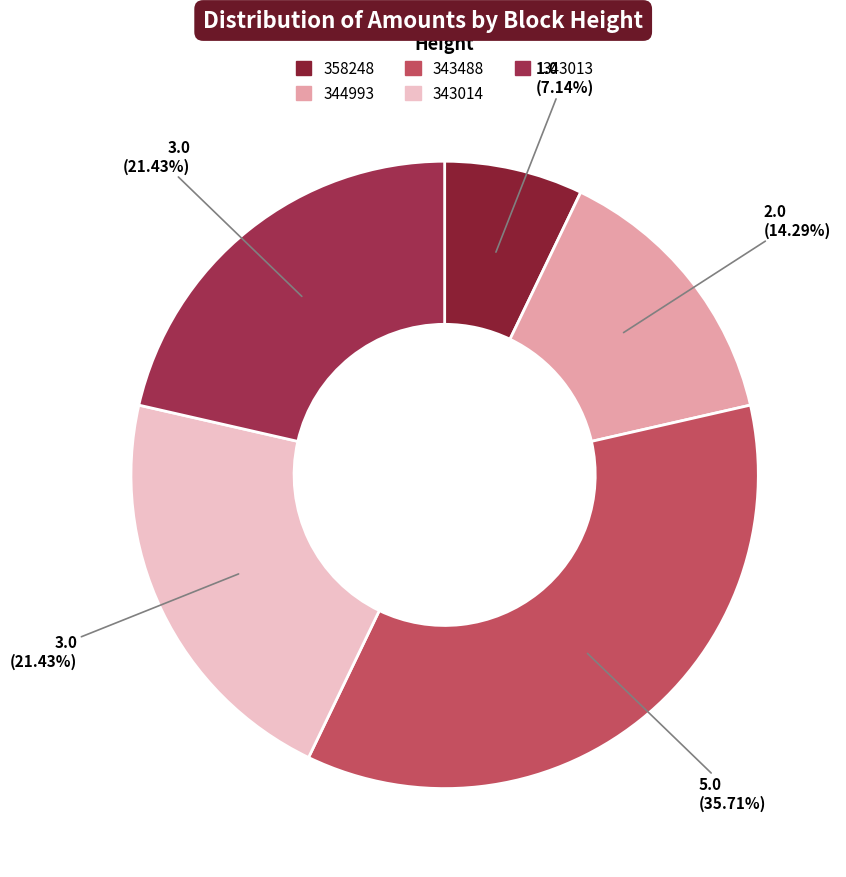

Which has a higher value, 343013 or 343488?

343488